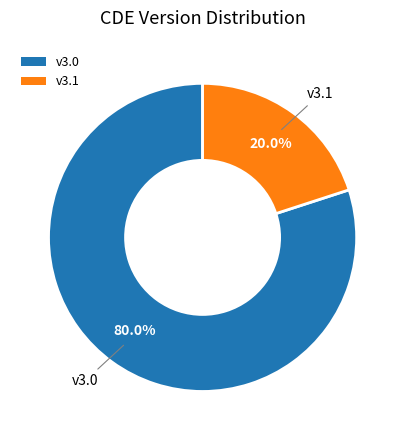

How many segments does this pie chart have?

2